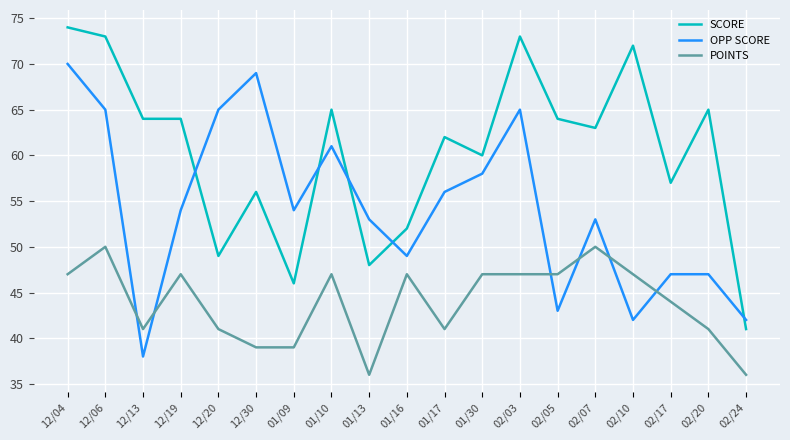

What value does the OPP SCORE series have at 01/17, to the nearest 10?

60